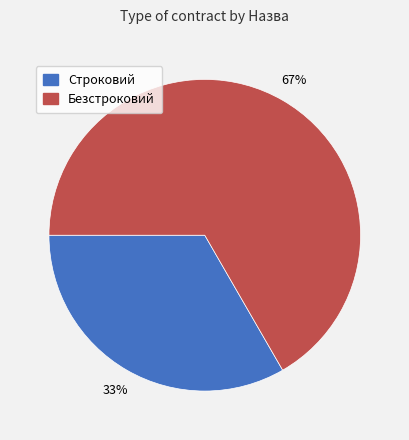

Rank the categories by value from highest to lowest.

Безстроковий, Строковий